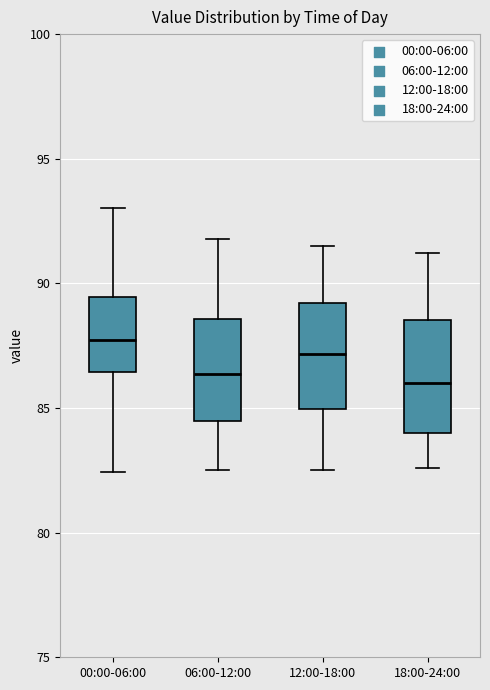

Reading left to right, read every box against the y-axis: the position of its median line, the range the box covers, and the ends of its whiskers. The values are not printed on the chart, so give them approximately, as read against the axis.

00:00-06:00: median 87.5, box 86.5 to 89.5, whiskers 82.5 to 93.0
06:00-12:00: median 86.5, box 84.5 to 88.5, whiskers 82.5 to 92.0
12:00-18:00: median 87.0, box 85.0 to 89.0, whiskers 82.5 to 91.5
18:00-24:00: median 86.0, box 84.0 to 88.5, whiskers 82.5 to 91.0